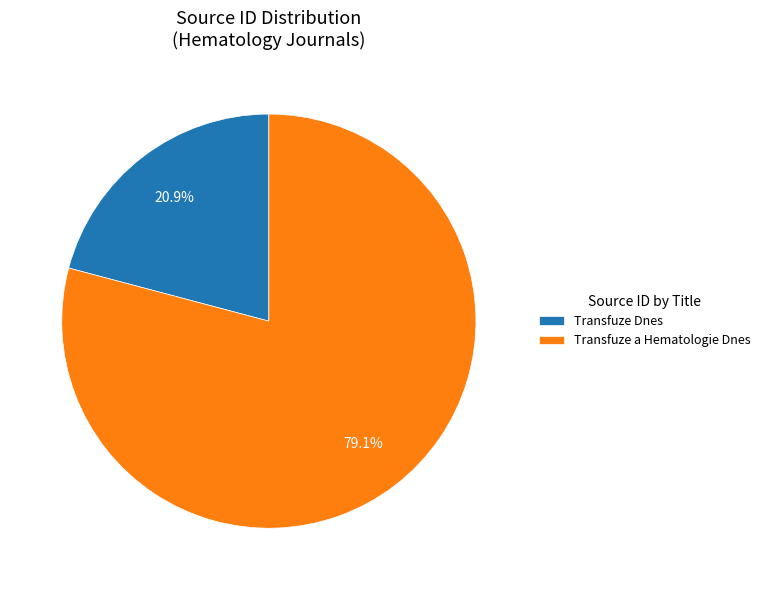

Approximately how many times larger is the value at Transfuze Dnes compared to Transfuze a Hematologie Dnes?

0.3